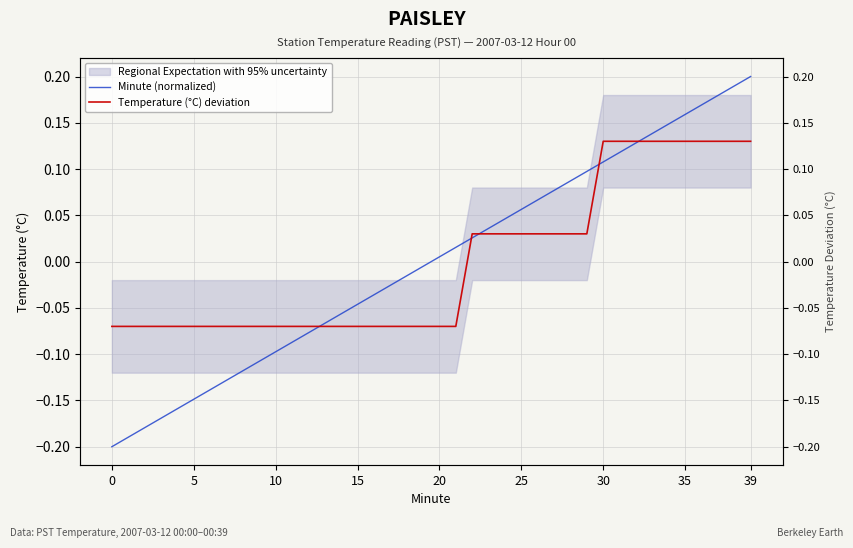

Count the number of categories in the chart.

40